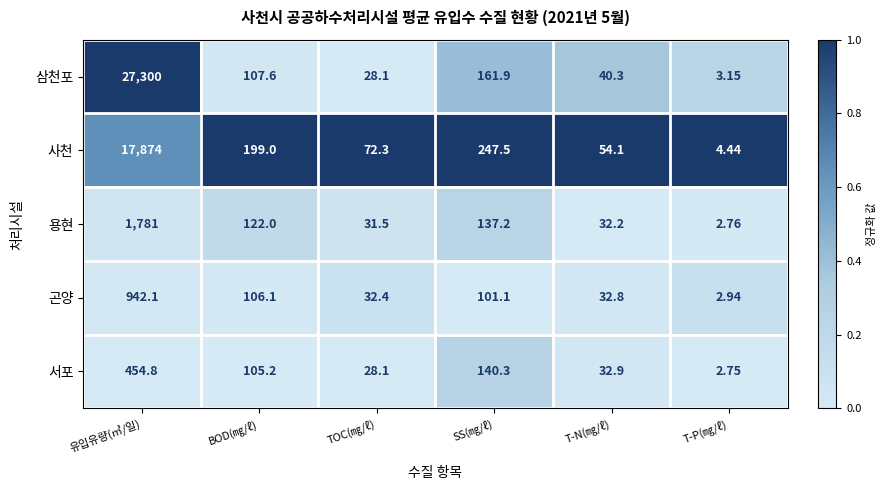

At which category is the sum across all series the highest?

유입유량(㎥/일)